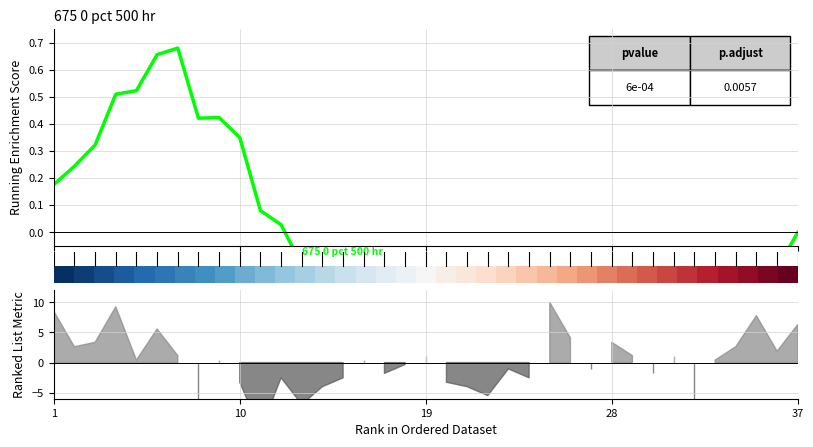

The 675 0 pct 500 hr — Mean Length series shows -0.1 at 33. True or false?

False